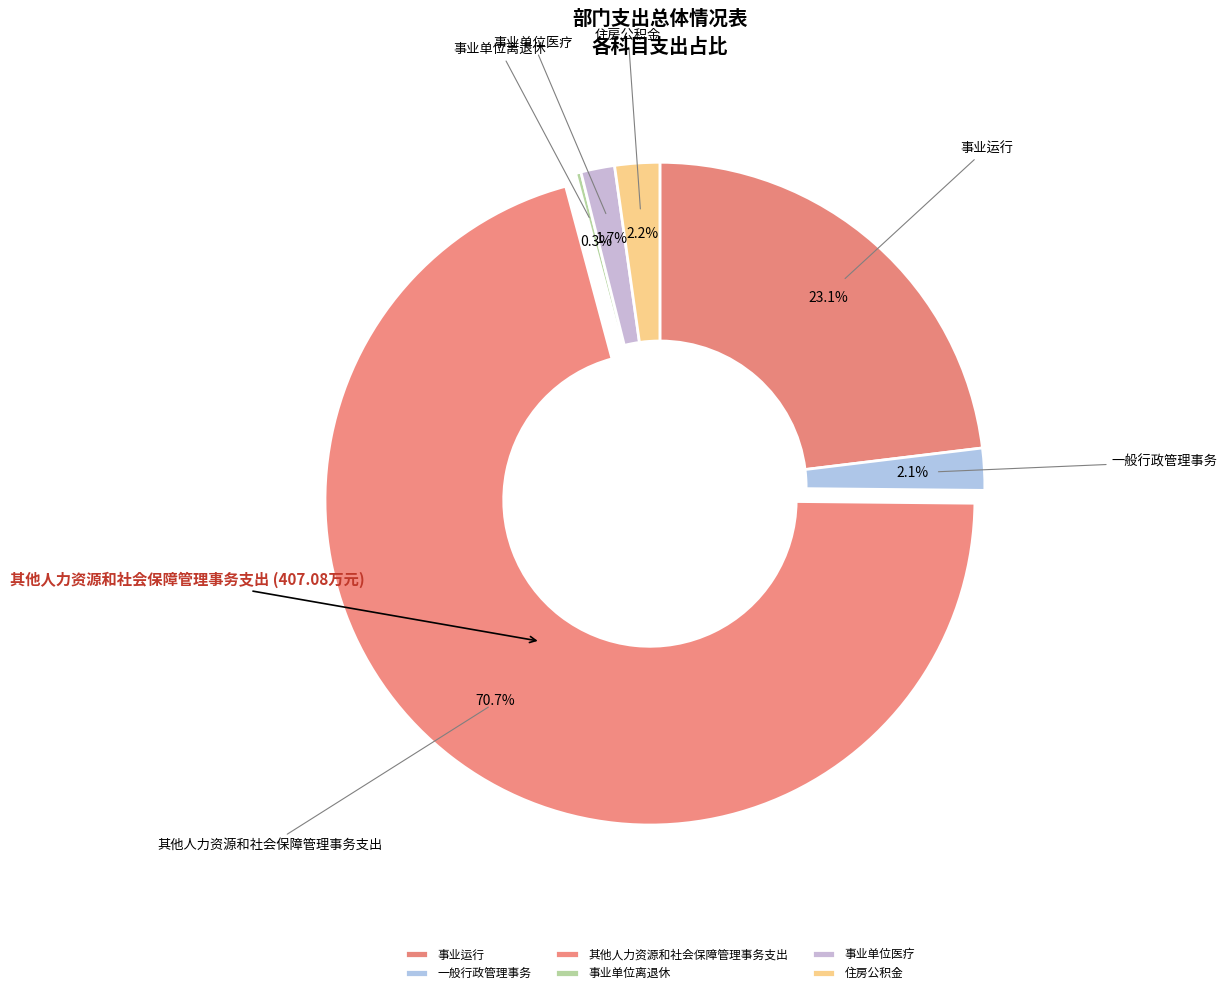

Which slice is the largest?

其他人力资源和社会保障管理事务支出